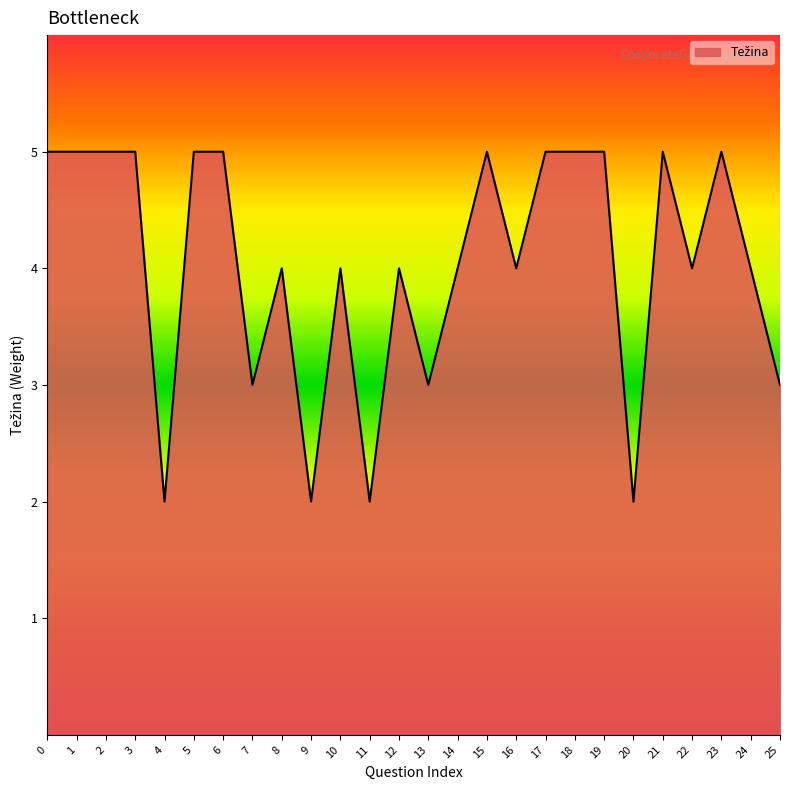

Reading left to right, extract all data points from this chart.

0=5	1=5	2=5	3=5	4=2	5=5	6=5	7=3	8=4	9=2	10=4	11=2	12=4	13=3	14=4	15=5	16=4	17=5	18=5	19=5	20=2	21=5	22=4	23=5	24=4	25=3